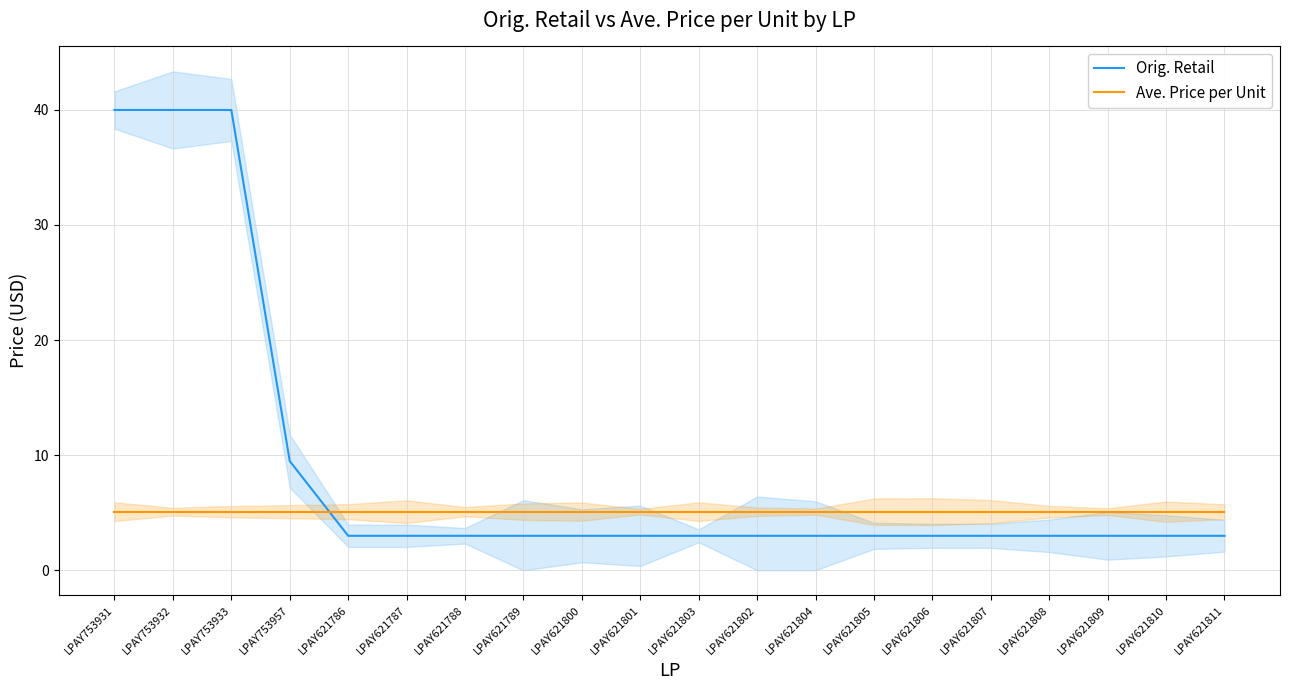

Rank the series at LPAY621789 from highest to lowest value.

Ave. Price per Unit, Orig. Retail